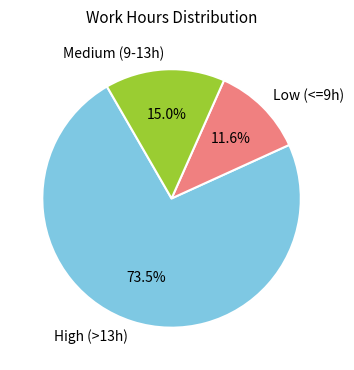

How many segments does this pie chart have?

3